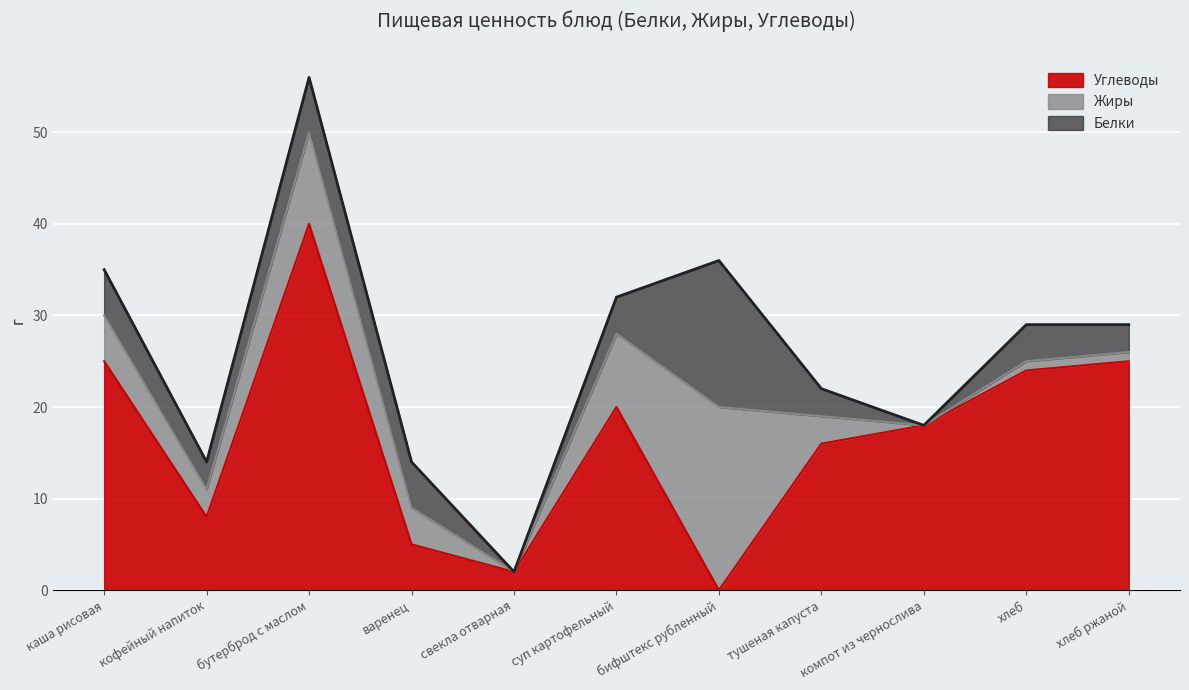

What is the difference between the Жиры values at компот из чернослива and бутерброд с маслом?

10